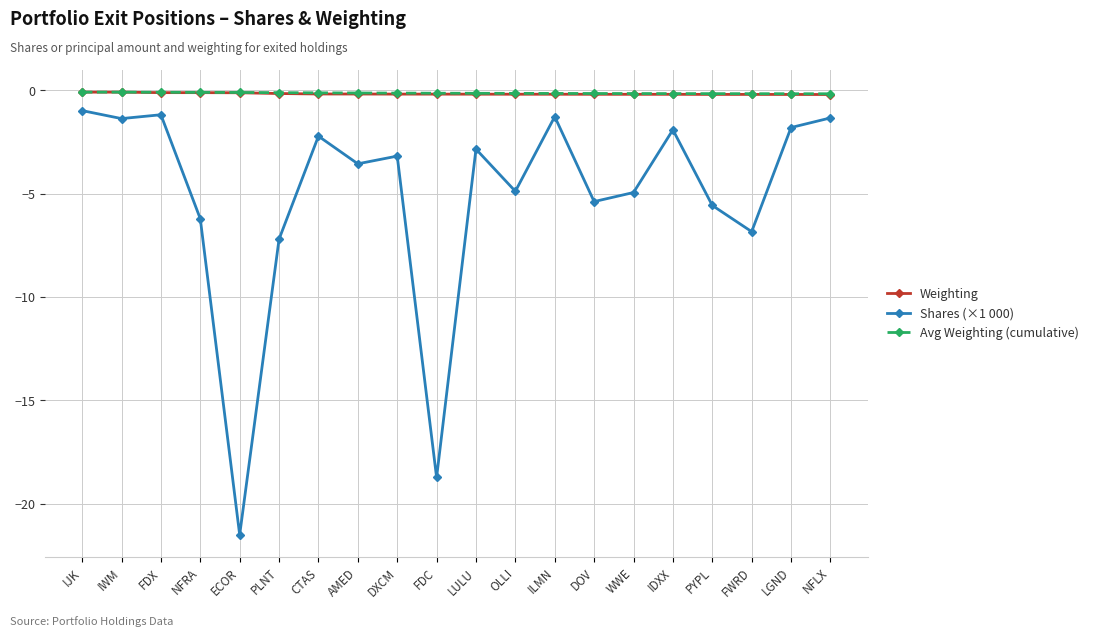

Is it true that Weighting equals -0.1 at IWM?

True